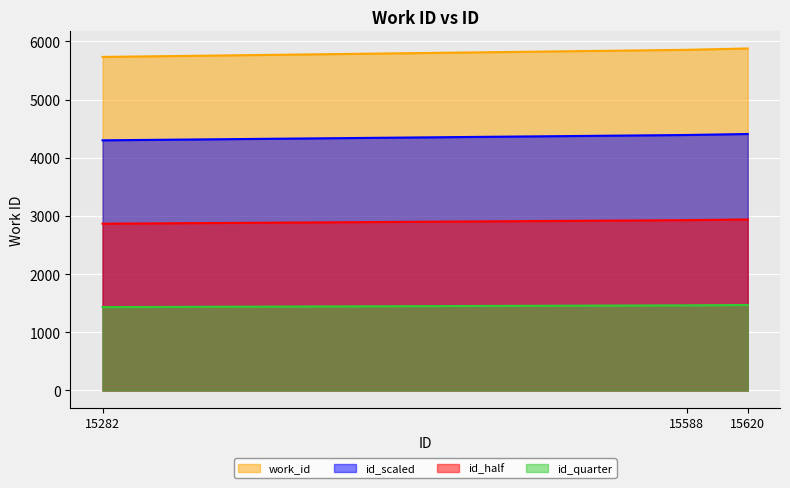

True or false: the data shows 5879 at 15620.

True